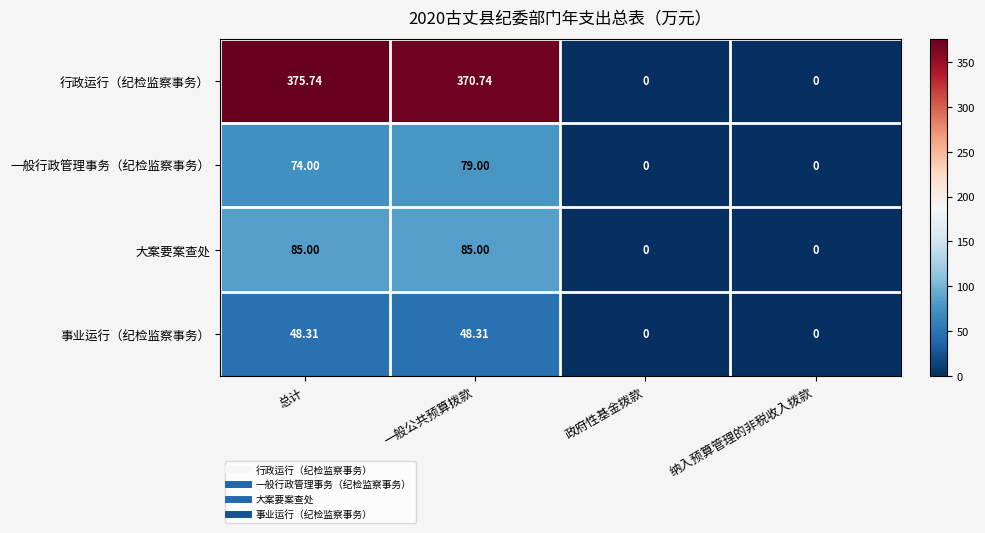

Where does the 事业运行（纪检监察事务） series first go above 48?

总计